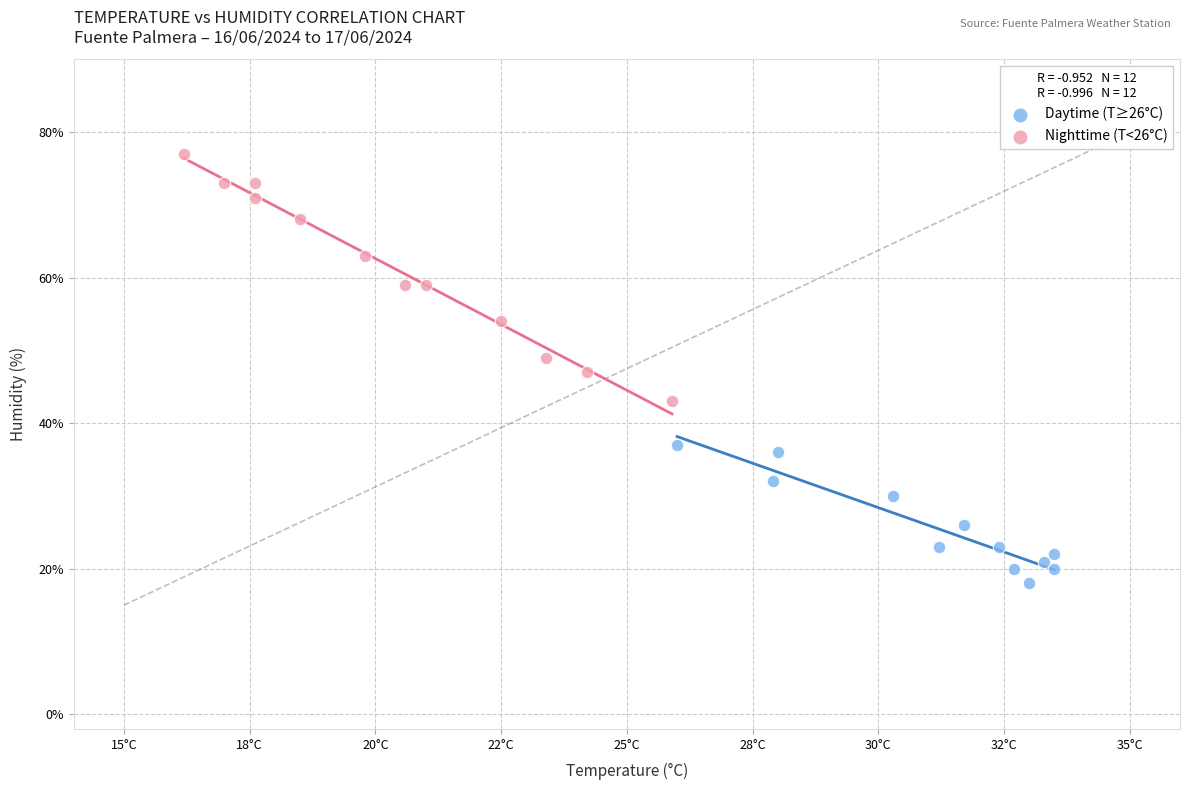

Which series has the largest Y range (max minus min)?

Nighttime (T<26°C)